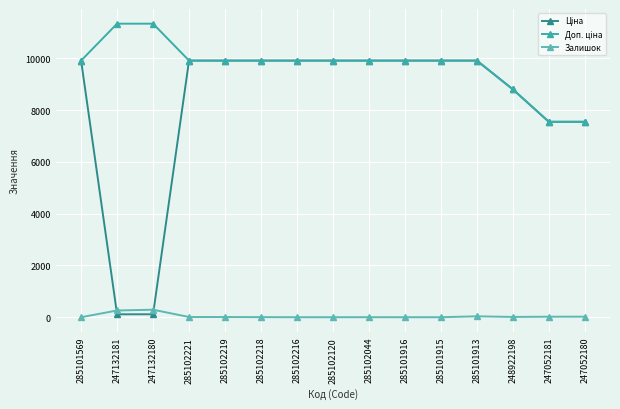

What is the label of the 10th point from the left?

285101916